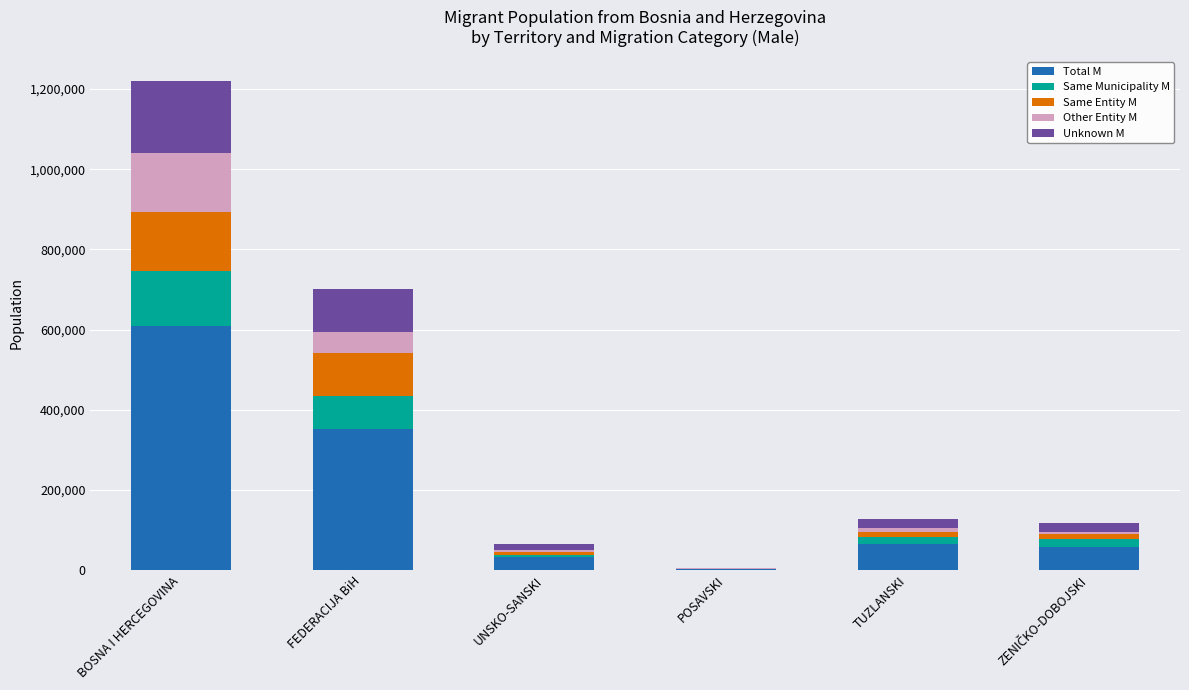

Is it true that Total M equals 32408 at UNSKO-SANSKI?

True